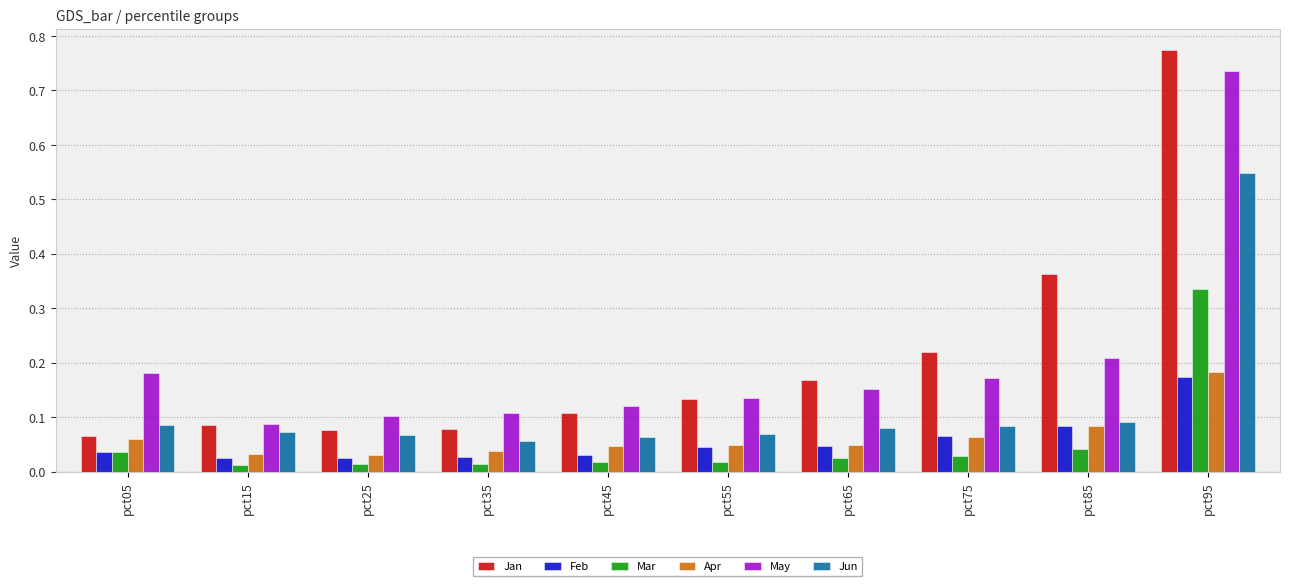

Which category has the highest value in the May series?

pct95